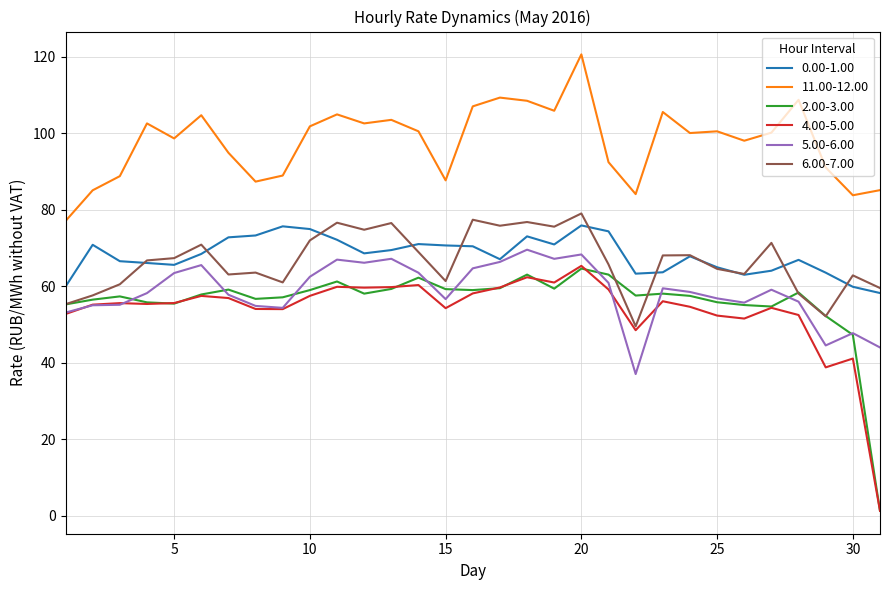

What is the lowest value of the 6.00-7.00 series?

49.5